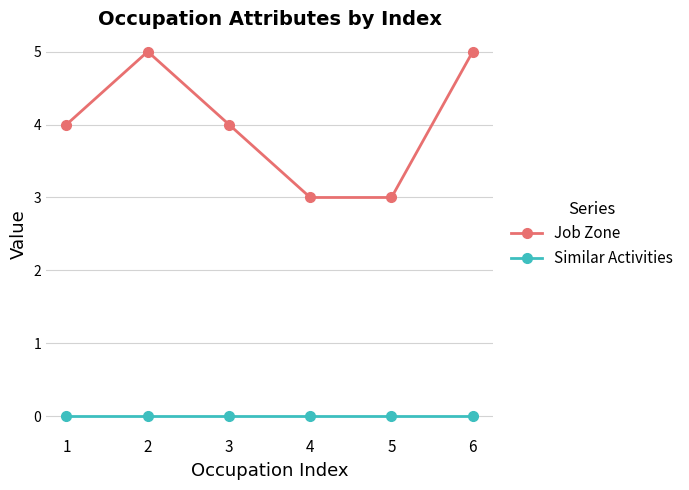

What is the greatest value displayed?

5